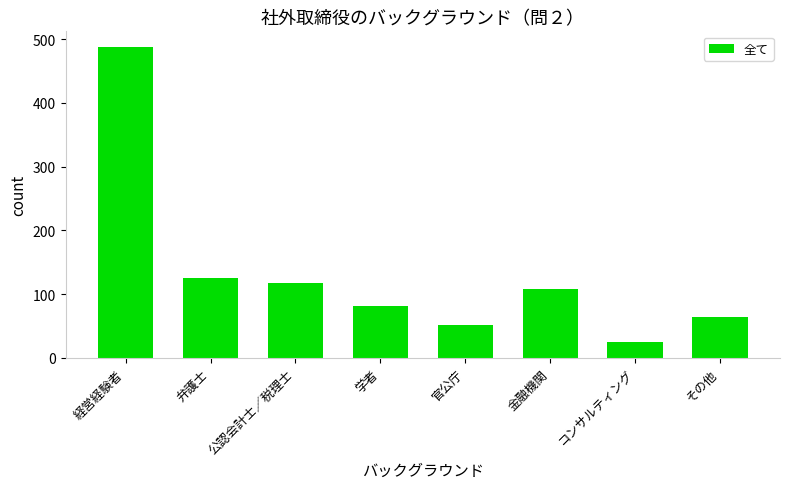

Does the chart contain any negative values?

No